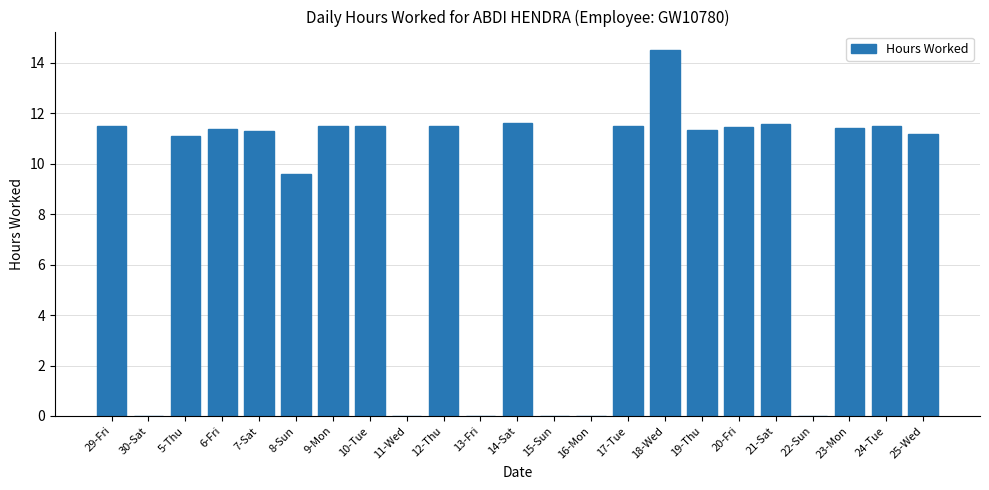

What is the greatest value displayed?

14.5